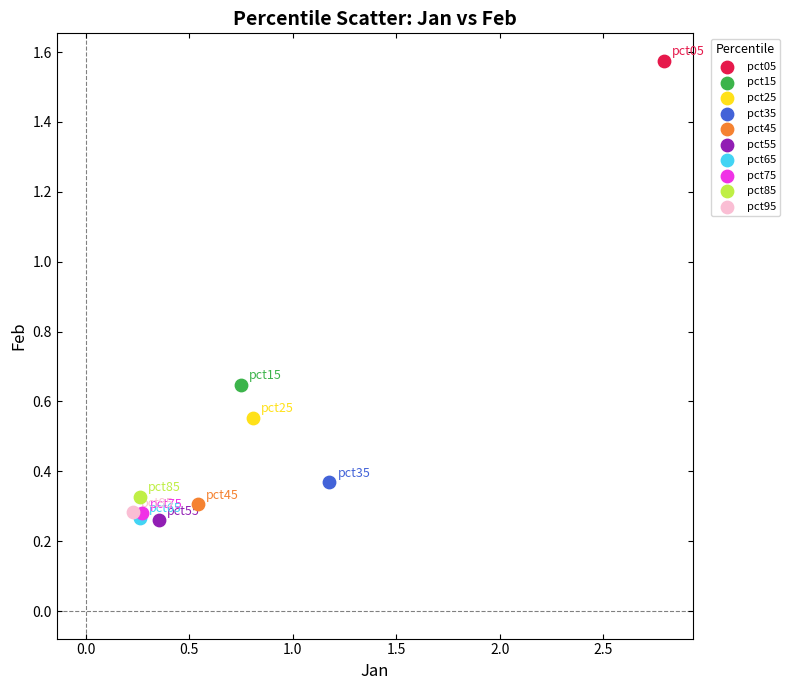

Which series reaches the maximum Y coordinate?

pct05